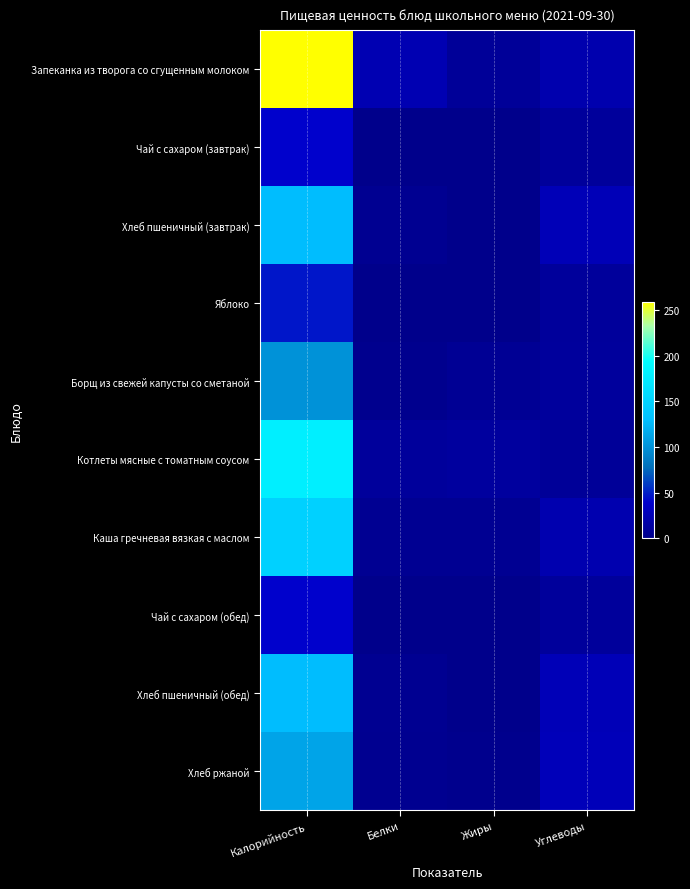

At which category is the sum across all series the highest?

Калорийность